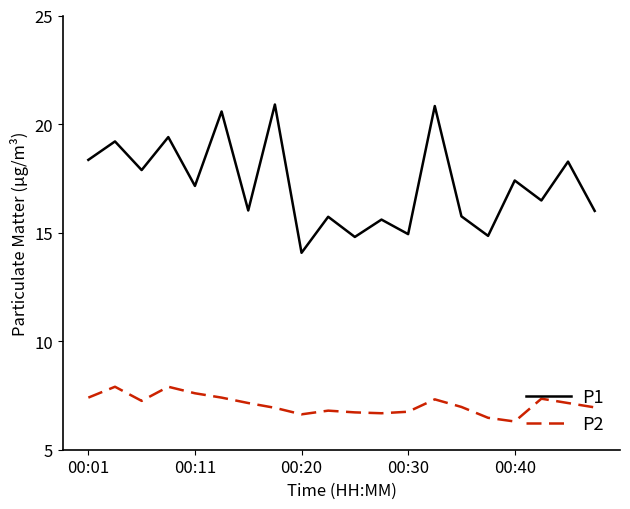

What is the smallest value displayed?

6.3